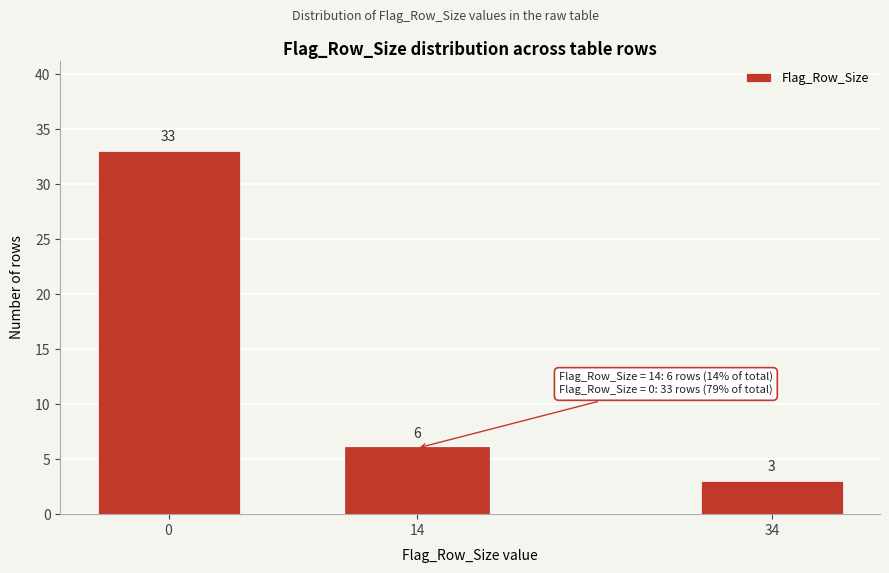

Reading left to right, transcribe all the data shown in this chart.

33	6	3